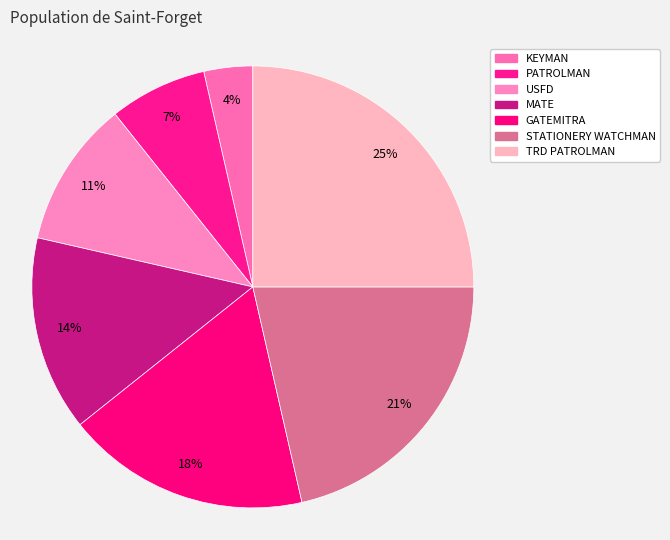

True or false: KEYMAN accounts for 4% of the total.

True